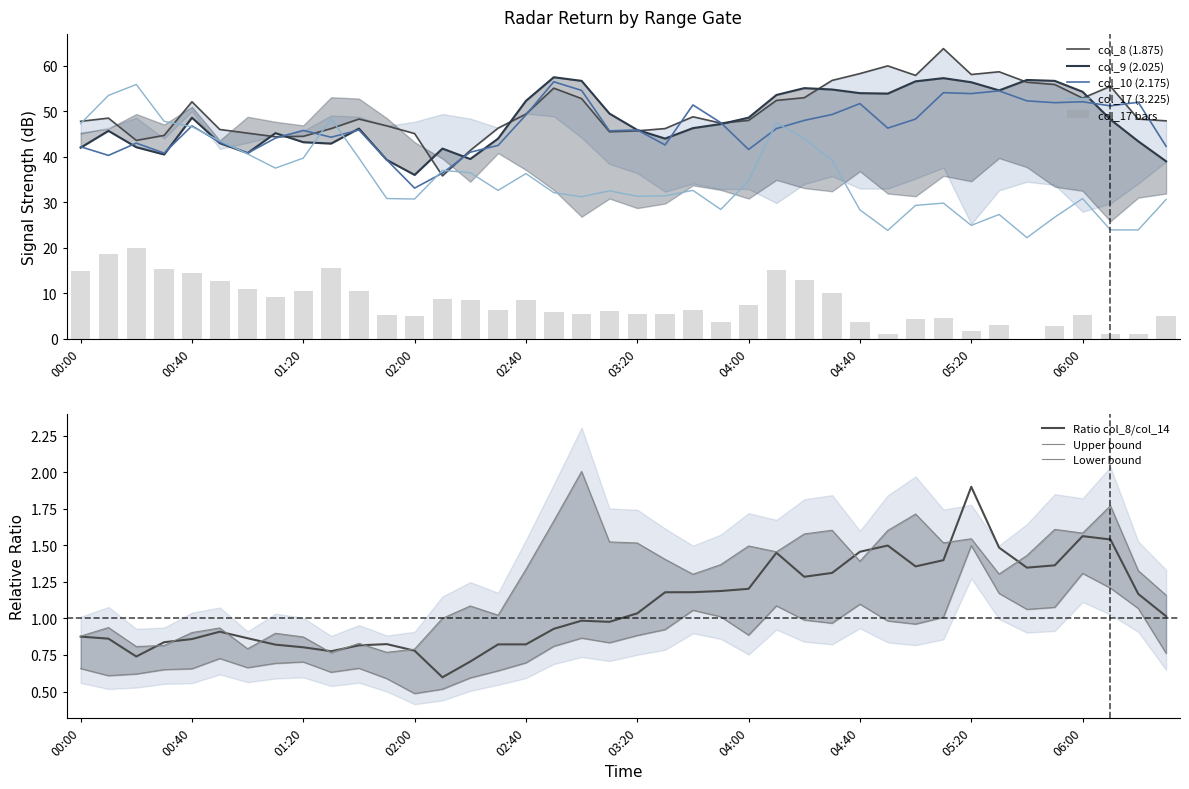

True or false: col_10 (2.175) has a value of 15.9 at 00:00.

False